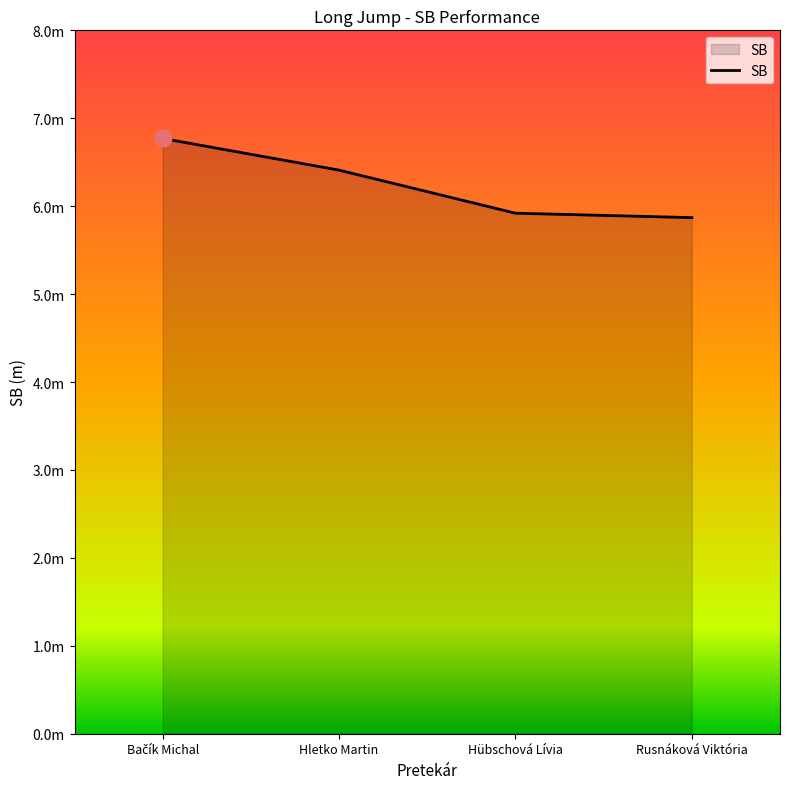

Read the value at Bačík Michal.

6.8